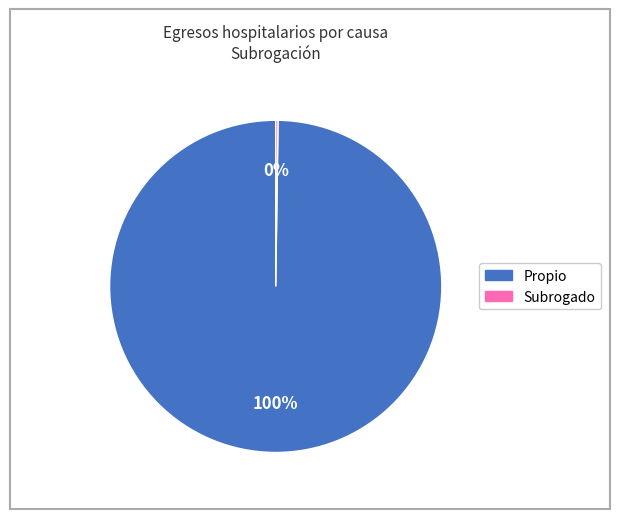

Is there any slice that represents more than half of the pie?

Yes